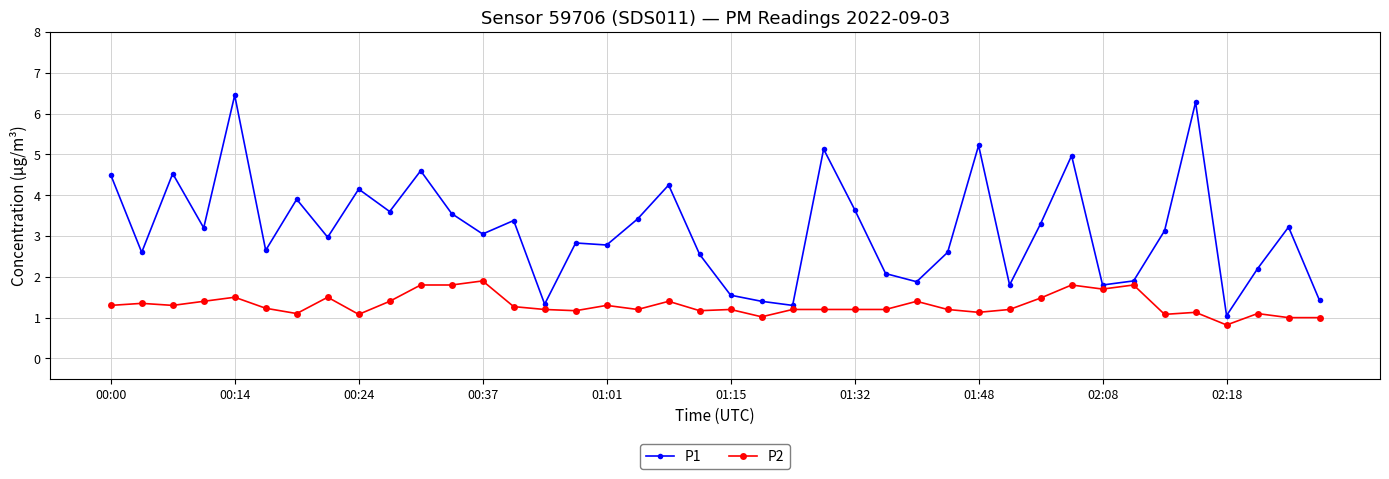

How many series are shown in this chart?

2